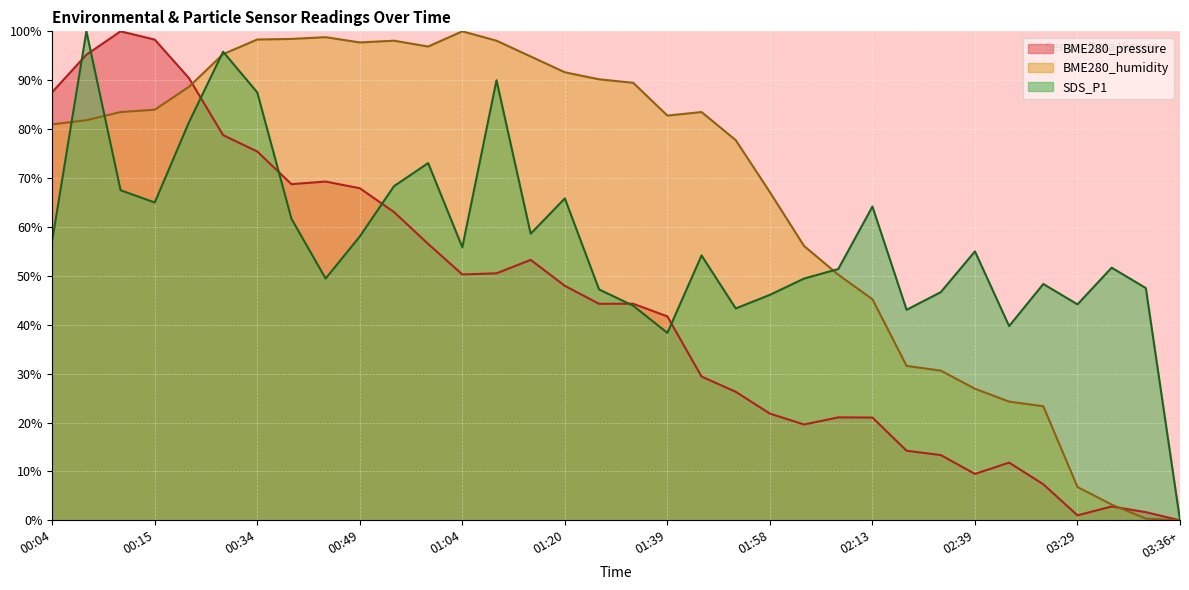

What is the value of the BME280_pressure point at the 8th from the left?

68.7